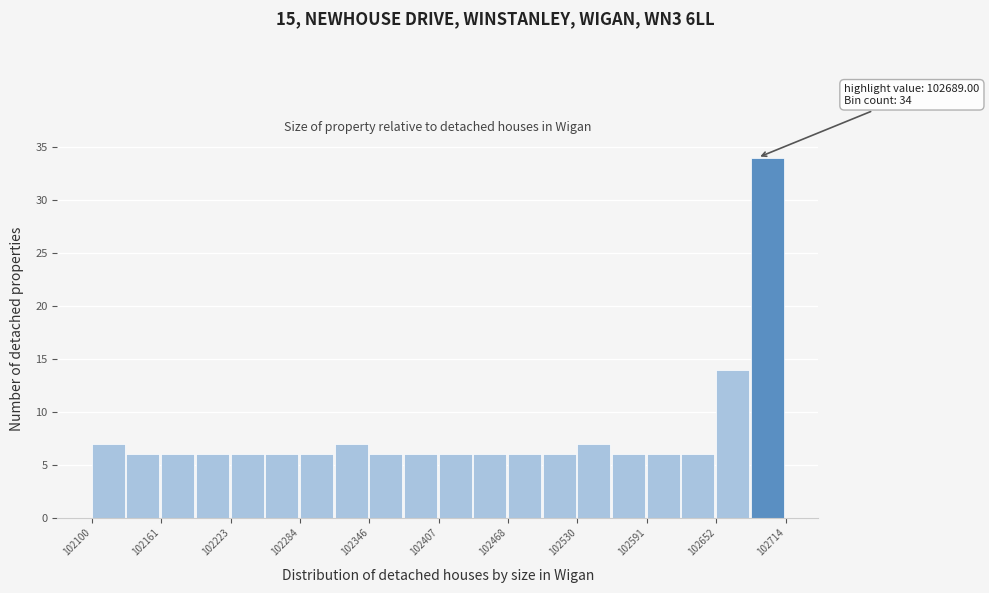

Around what value on the x-axis is the tallest bar? Give the approximate position of its centre, as read against the axis.

102700